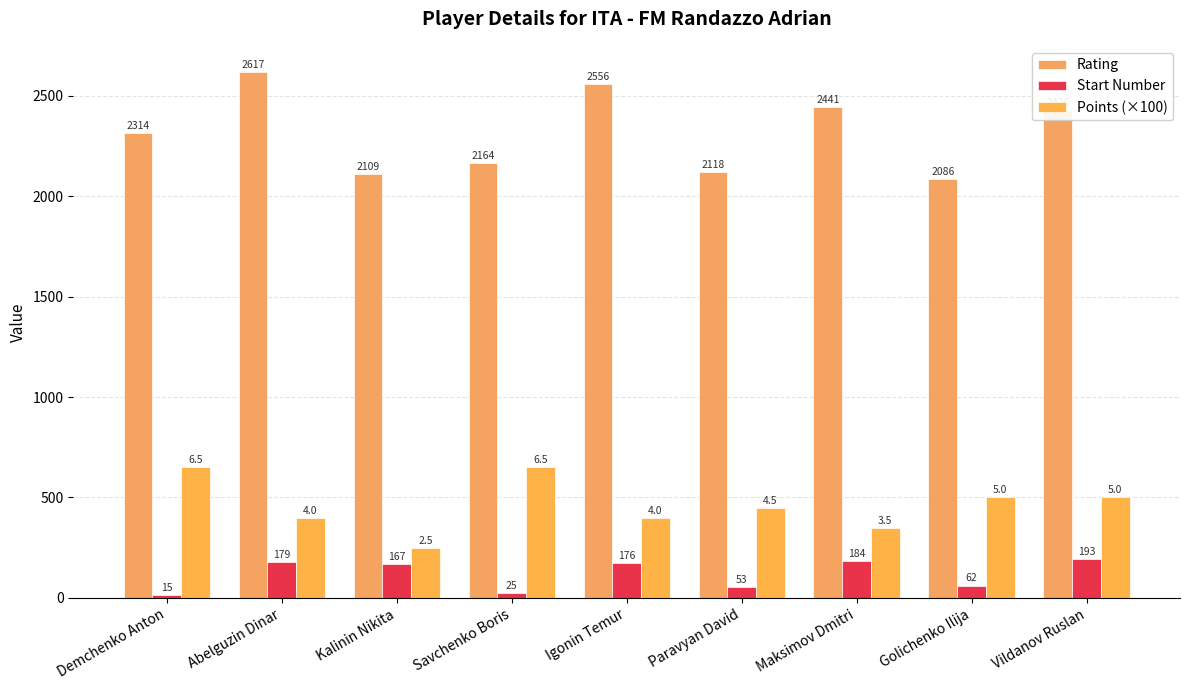

What is the total value across all series at Maksimov Dmitri?

2975